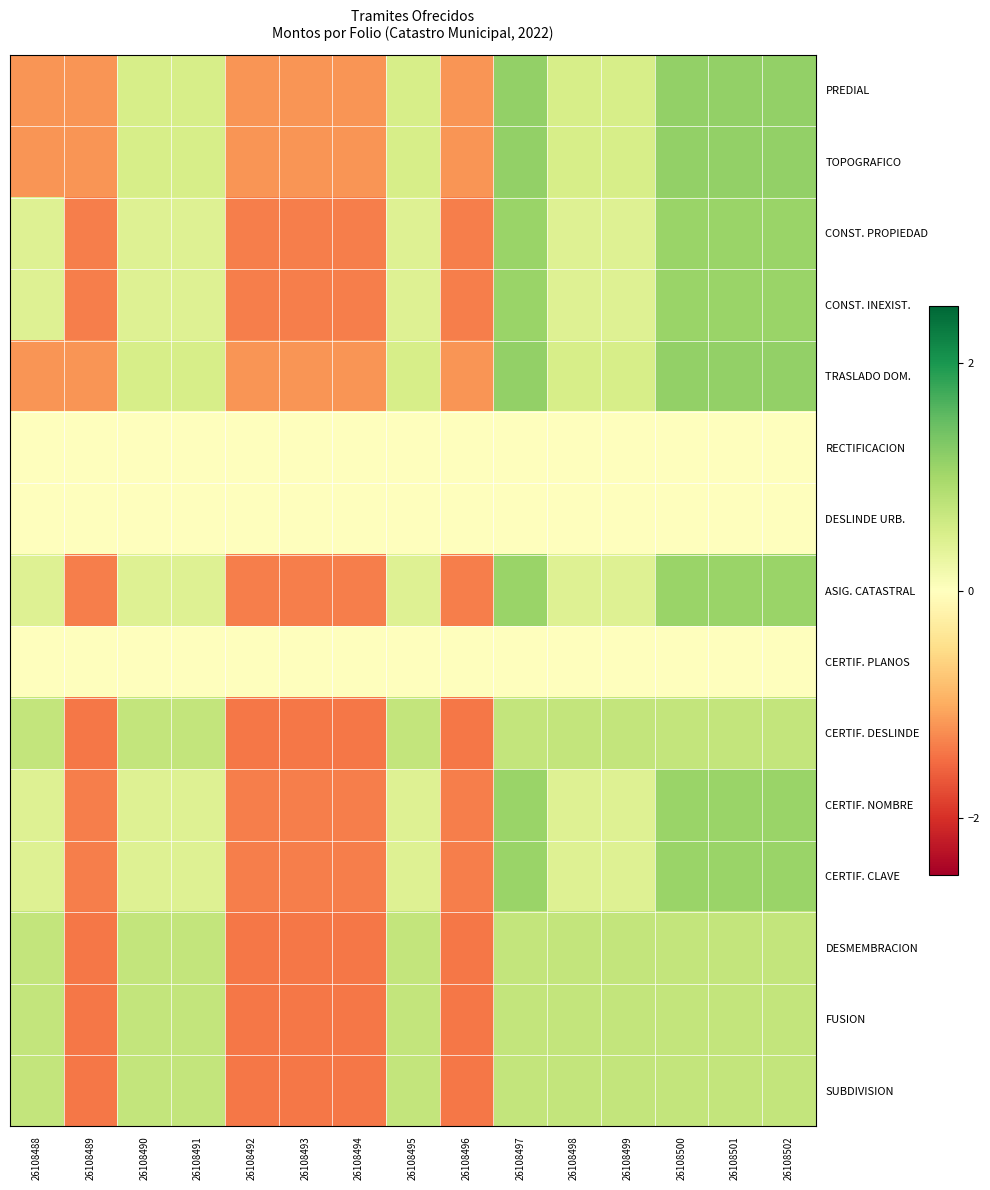

How many series are shown in this chart?

15